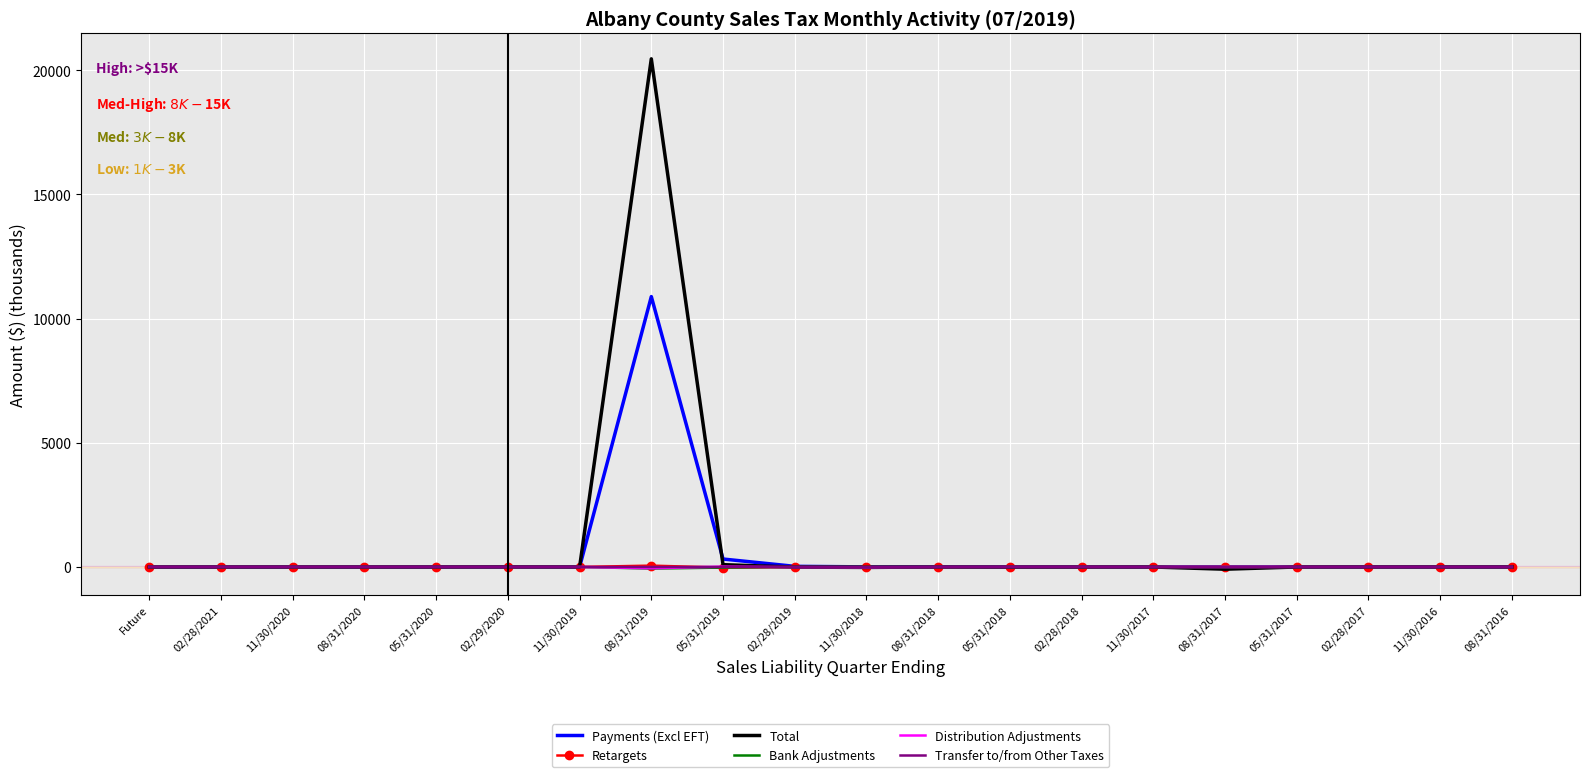

What is the highest value of the Total series?

20460.6